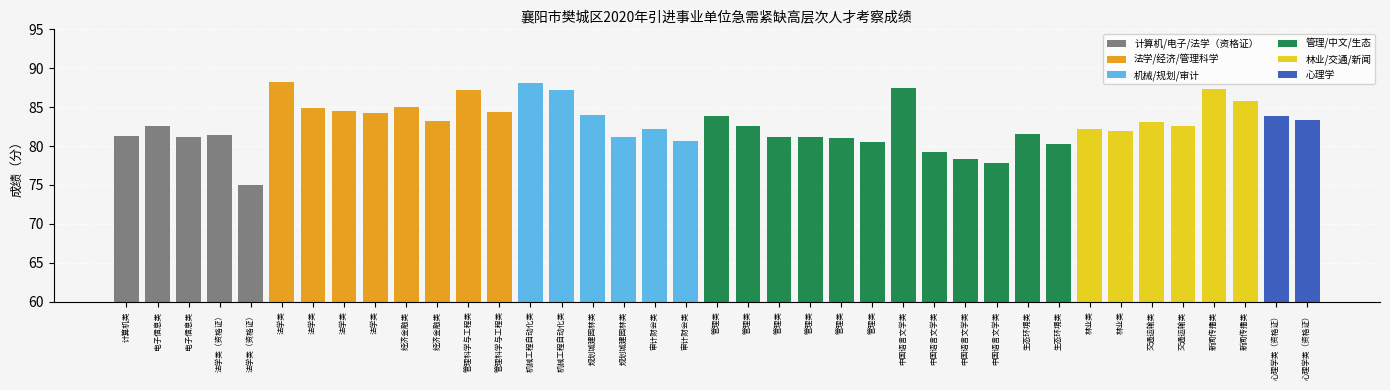

Reading left to right, transcribe all the data shown in this chart.

计算机类=81.3	电子信息类=82.6	电子信息类=81.2	法学类（资格证）=81.4	法学类（资格证）=75.0	法学类=88.2	法学类=84.8	法学类=84.5	法学类=84.2	经济金融类=85.0	经济金融类=83.2	管理科学与工程类=87.2	管理科学与工程类=84.4	机械工程自动化类=88.0	机械工程自动化类=87.2	规划城建园林类=84.0	规划城建园林类=81.2	审计财会类=82.2	审计财会类=80.6	管理类=83.9	管理类=82.6	管理类=81.2	管理类=81.2	管理类=81.0	管理类=80.5	中国语言文学类=87.4	中国语言文学类=79.2	中国语言文学类=78.4	中国语言文学类=77.8	生态环境类=81.6	生态环境类=80.2	林业类=82.2	林业类=81.9	交通运输类=83.1	交通运输类=82.5	新闻传播类=87.3	新闻传播类=85.8	心理学类（资格证）=83.8	心理学类（资格证）=83.3